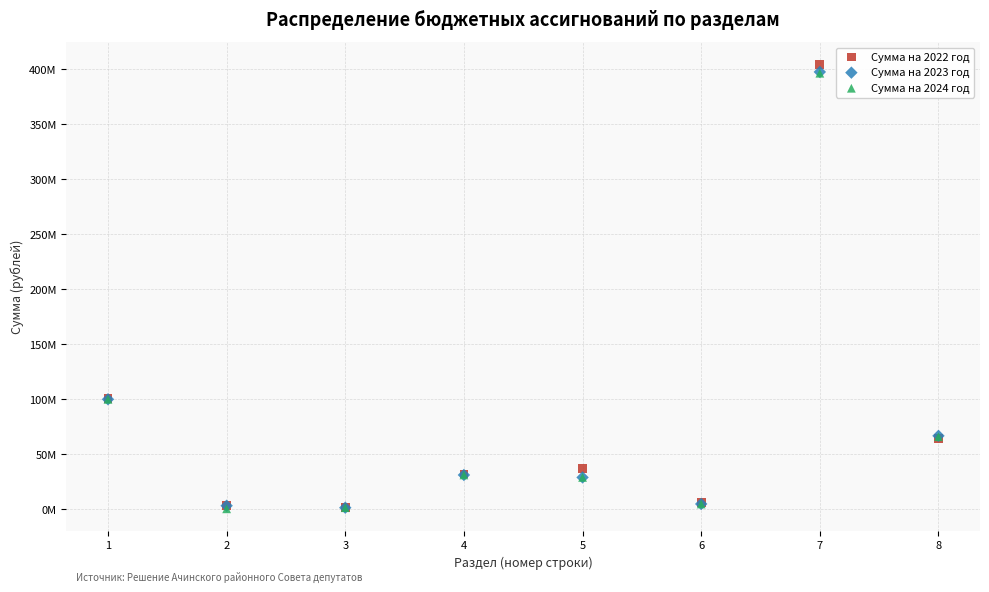

What are all the series names shown in the legend?

Сумма на 2022 год, Сумма на 2023 год, Сумма на 2024 год